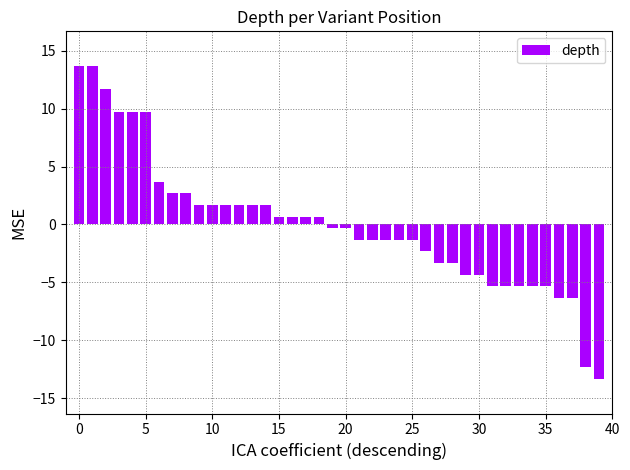

How many positive values are there?

19